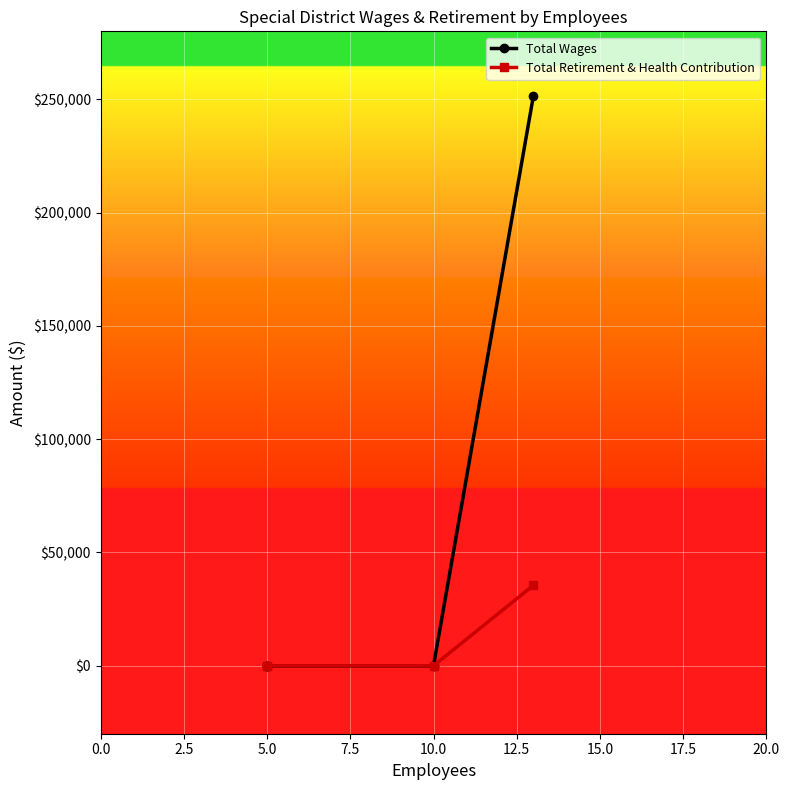

True or false: Total Wages and Total Retirement & Health Contribution intersect in this chart.

False